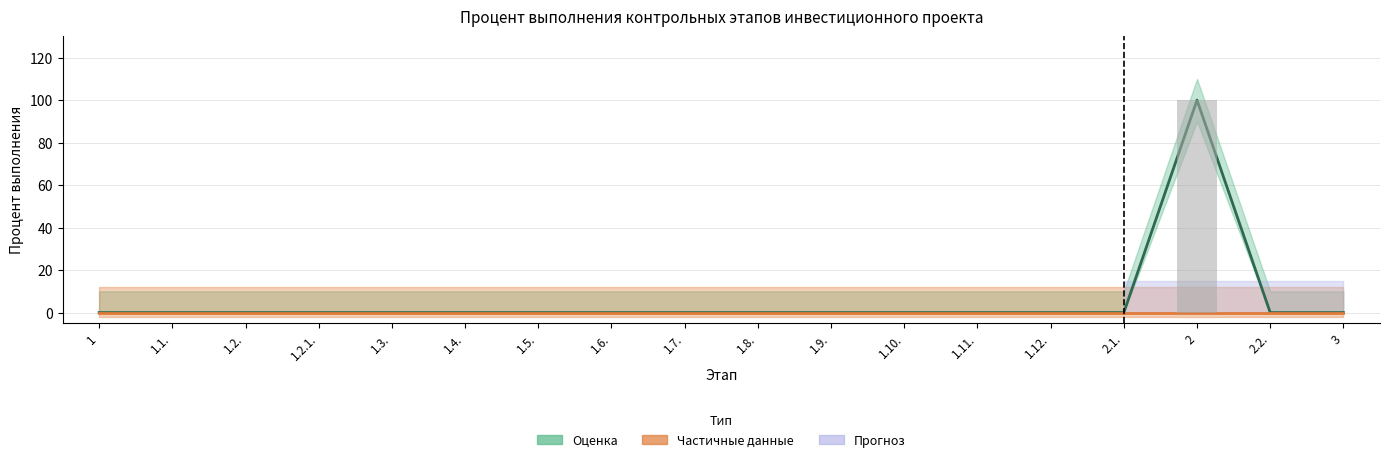

Reading left to right, list all the values displayed in this chart.

Процент исполнения (col_8): 0	0	0	0	0	0	0	0	0	0	0	0	0	0	0	100	0	0
Процент выполнения за период (col_9): 0	0	0	0	0	0	0	0	0	0	0	0	0	0	0	0	0	0